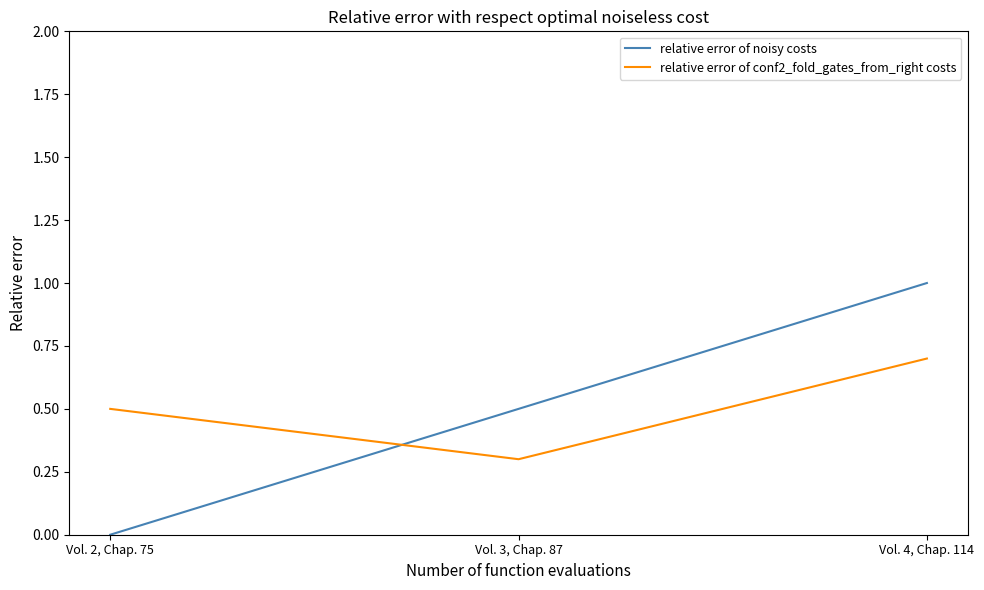

What are all the series names shown in the legend?

relative error of noisy costs, relative error of conf2_fold_gates_from_right costs